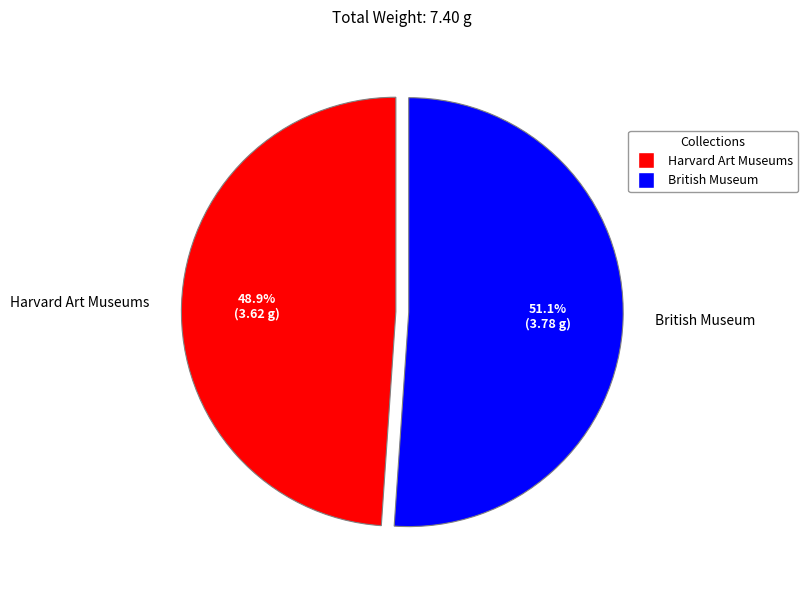

What percentage is the Harvard Art Museums slice, to the nearest percent?

49%